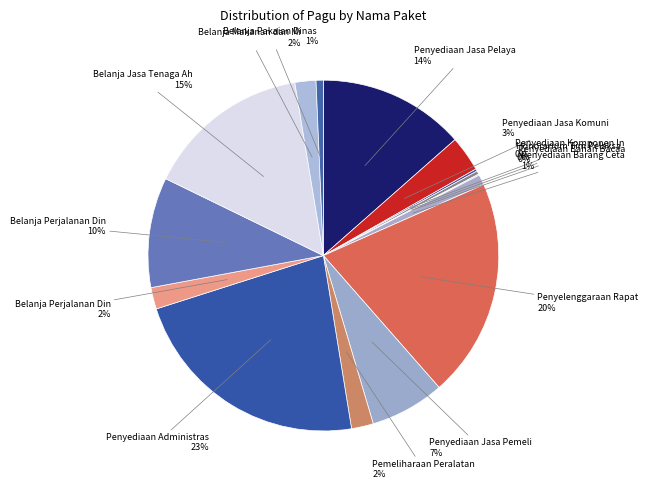

How many segments does this pie chart have?

15